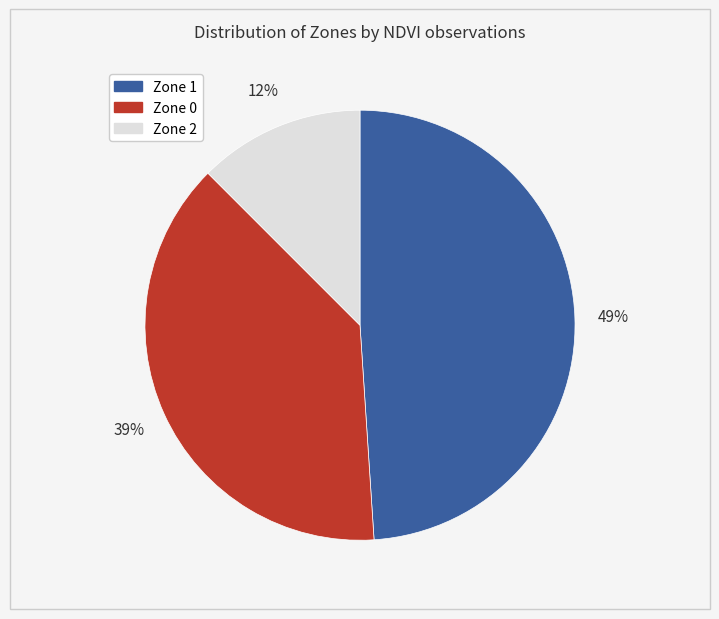

Does Zone 0 account for over 50% of the chart?

No